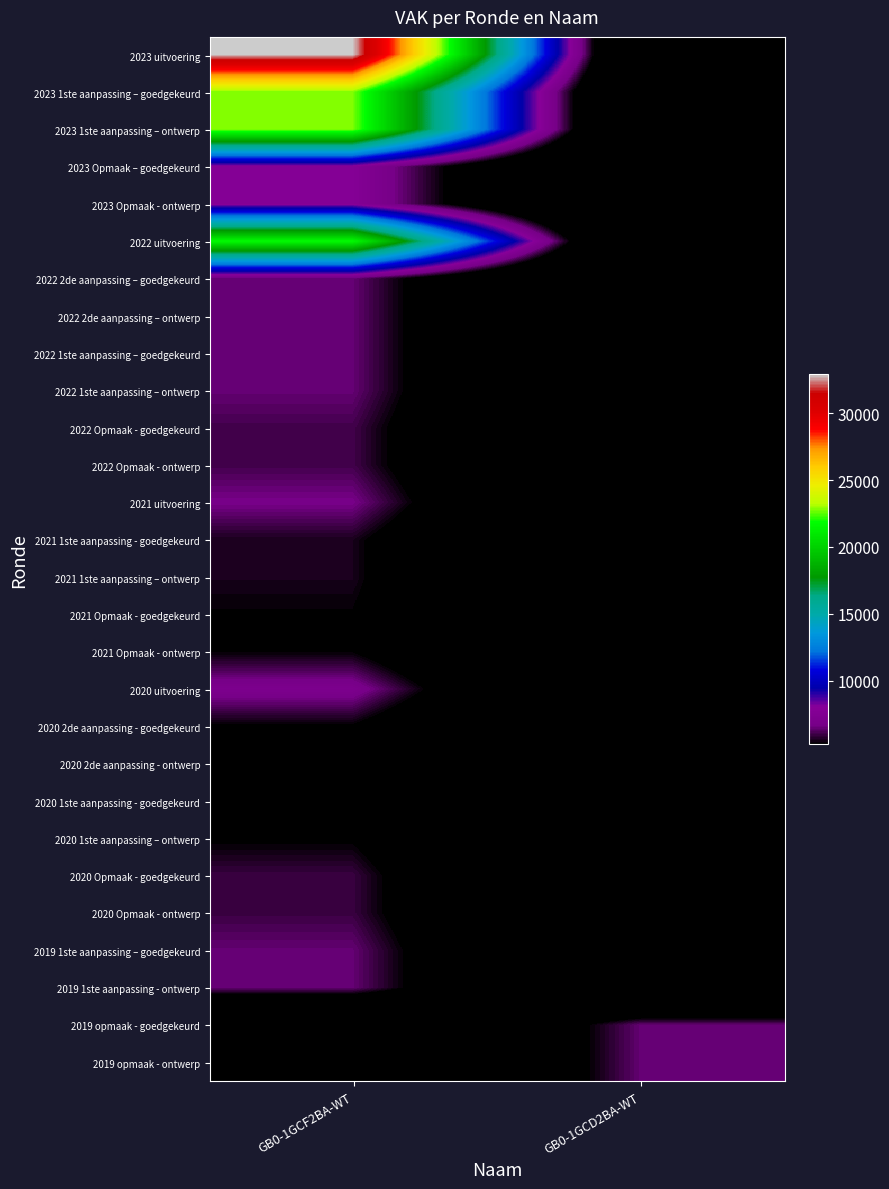

Between GB0-1GCF2BA-WT and GB0-1GCD2BA-WT, which series saw the biggest shift?

2023 uitvoering